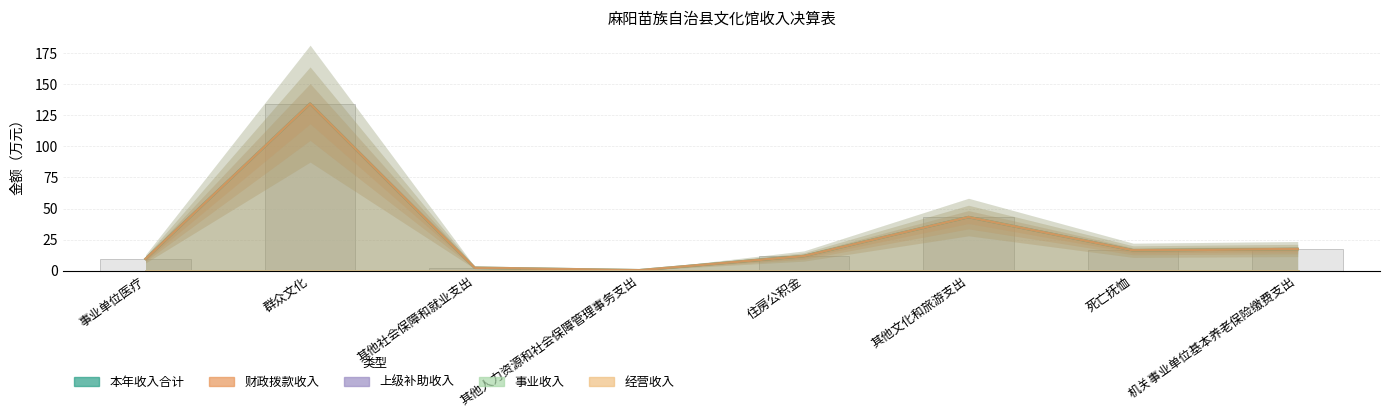

Rank the series by their maximum value, from lowest to highest.

上级补助收入, 事业收入, 经营收入, 本年收入合计, 财政拨款收入